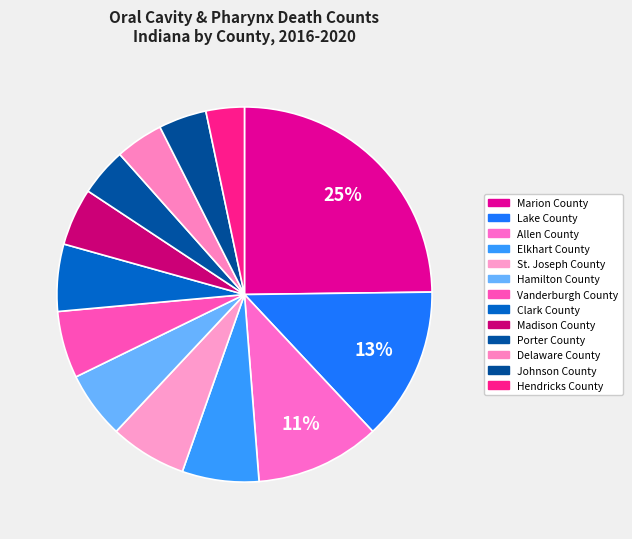

To the nearest percent, what portion does Clark County represent?

6%